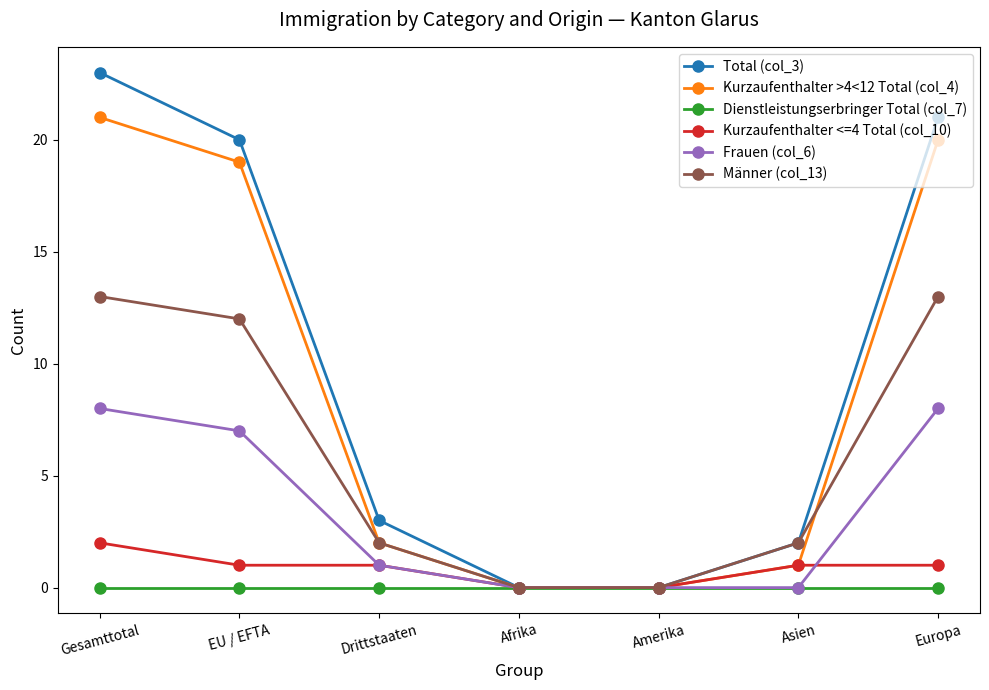

Is it true that Kurzaufenthalter >4<12 Total (col_4) equals 0 at Afrika?

True